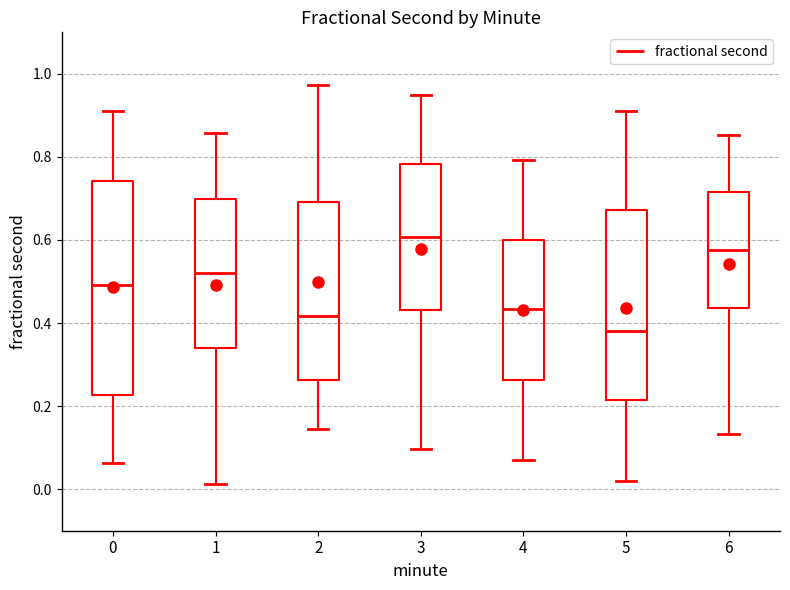

Reading left to right, read every box against the y-axis: the position of its median line, the range the box covers, and the ends of its whiskers. The values are not printed on the chart, so give them approximately, as read against the axis.

0: median 0.50, box 0.22 to 0.74, whiskers 0.06 to 0.92
1: median 0.52, box 0.34 to 0.70, whiskers 0.02 to 0.86
2: median 0.42, box 0.26 to 0.70, whiskers 0.14 to 0.98
3: median 0.60, box 0.44 to 0.78, whiskers 0.10 to 0.94
4: median 0.44, box 0.26 to 0.60, whiskers 0.06 to 0.80
5: median 0.38, box 0.22 to 0.68, whiskers 0.02 to 0.92
6: median 0.58, box 0.44 to 0.72, whiskers 0.14 to 0.86